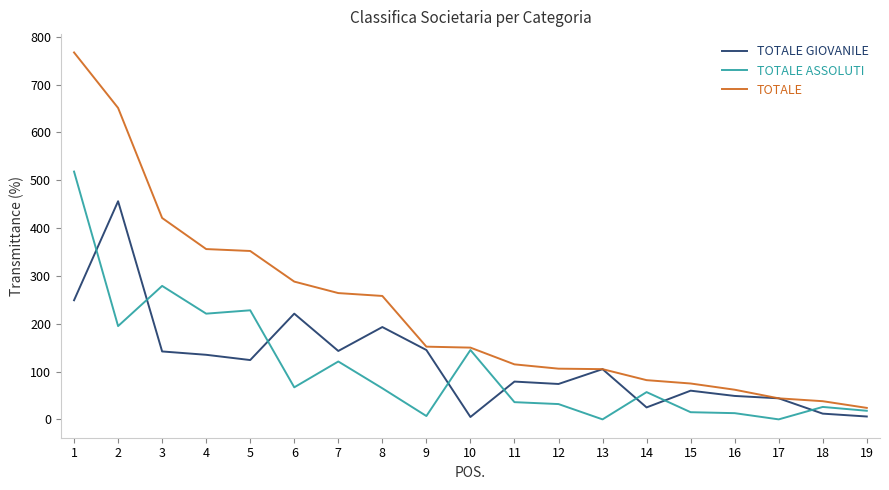

How many lines are shown in the chart?

3